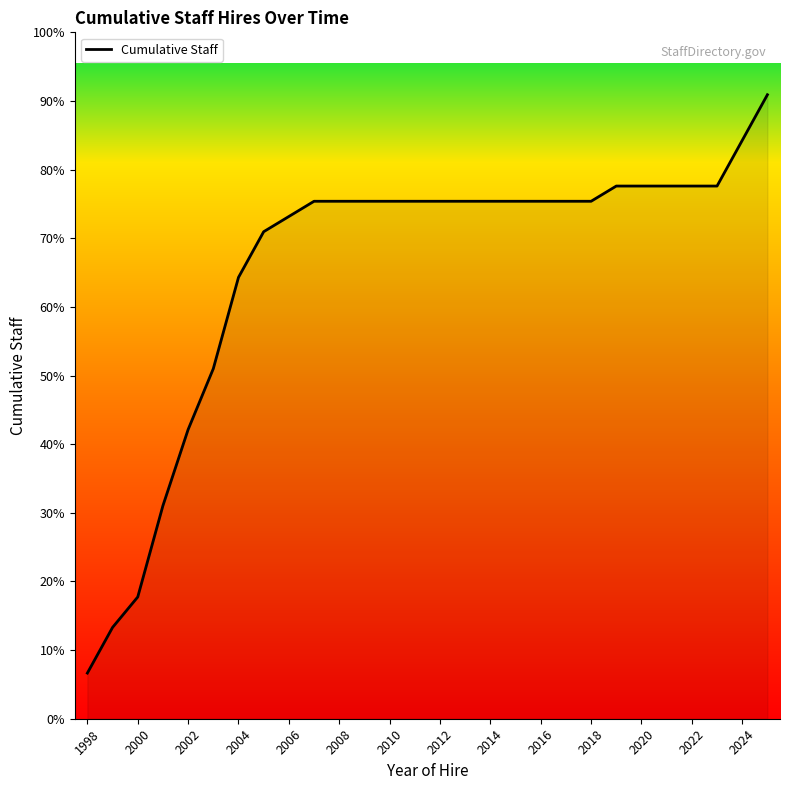

Does the chart have visible grid lines?

No